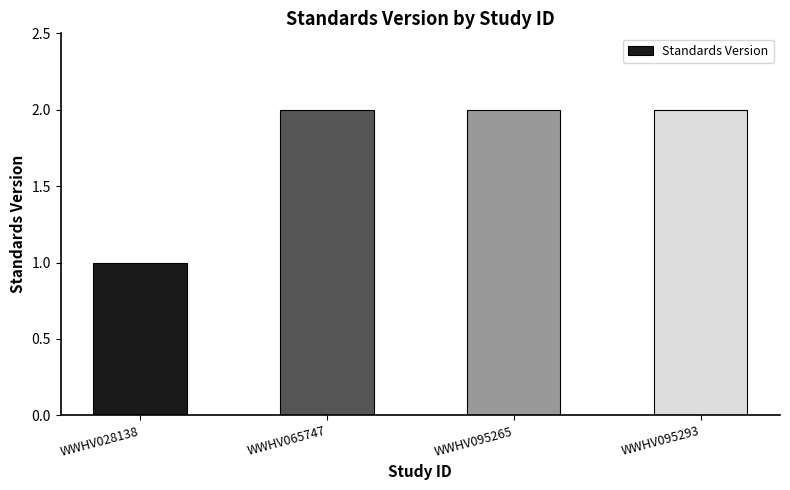

What is the value of the 1st bar from the left?

1